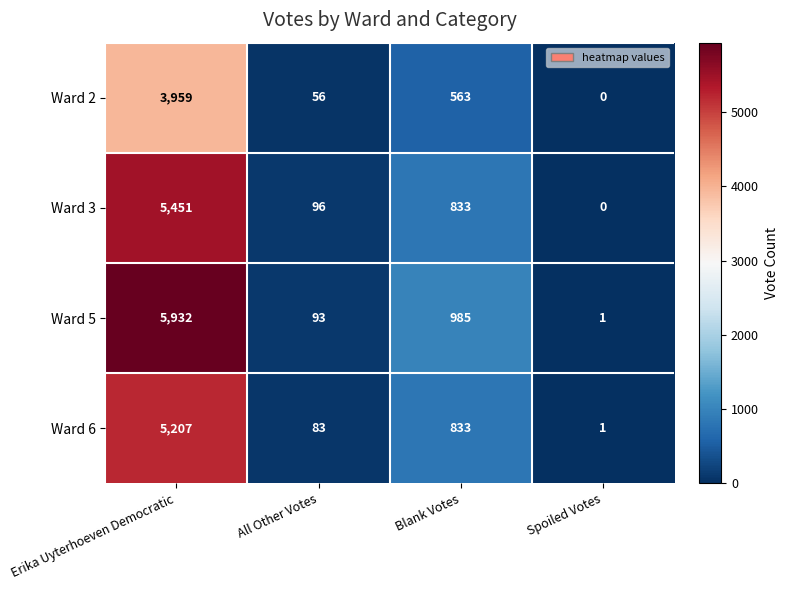

Count the number of data series in this chart.

4